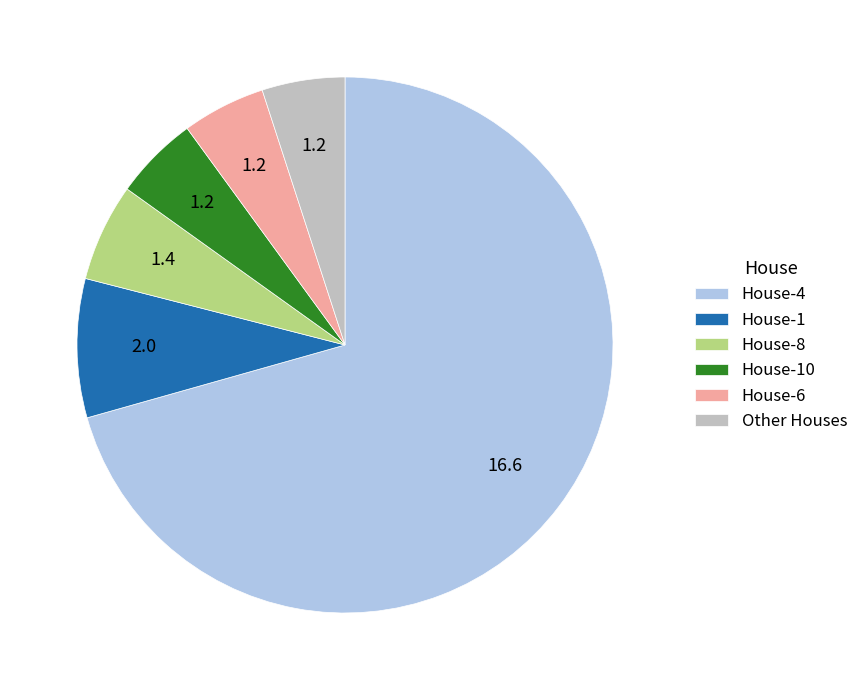

How many slices are in this pie chart?

6